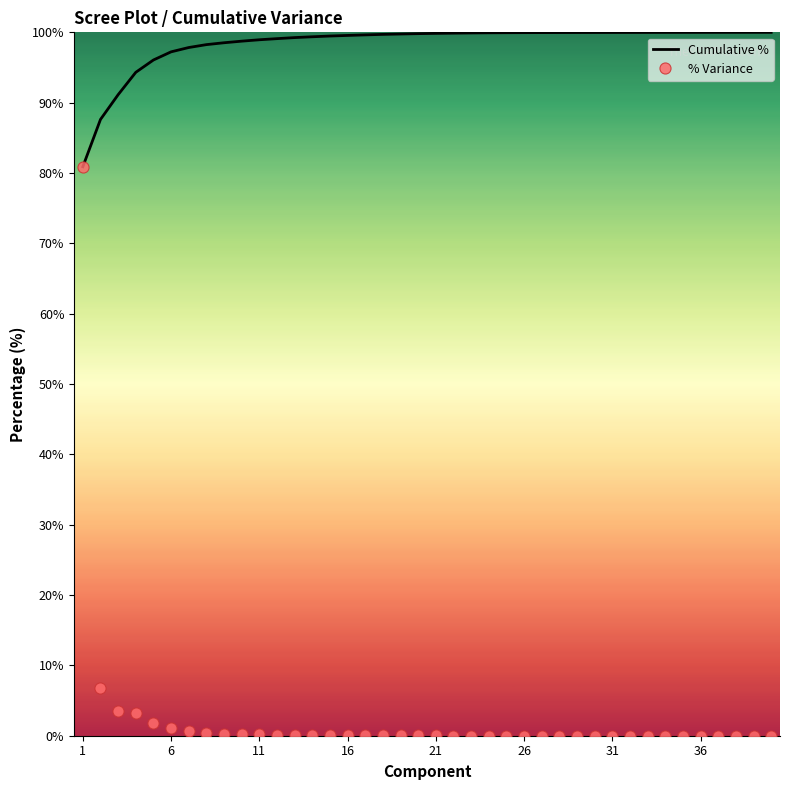

Which series has the largest total across all categories?

Cumulative %